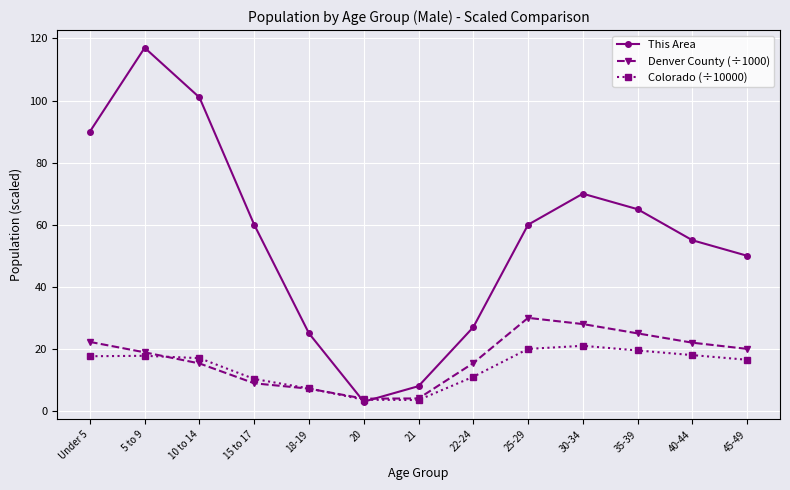

What is the label of the 3rd point from the right?

35-39